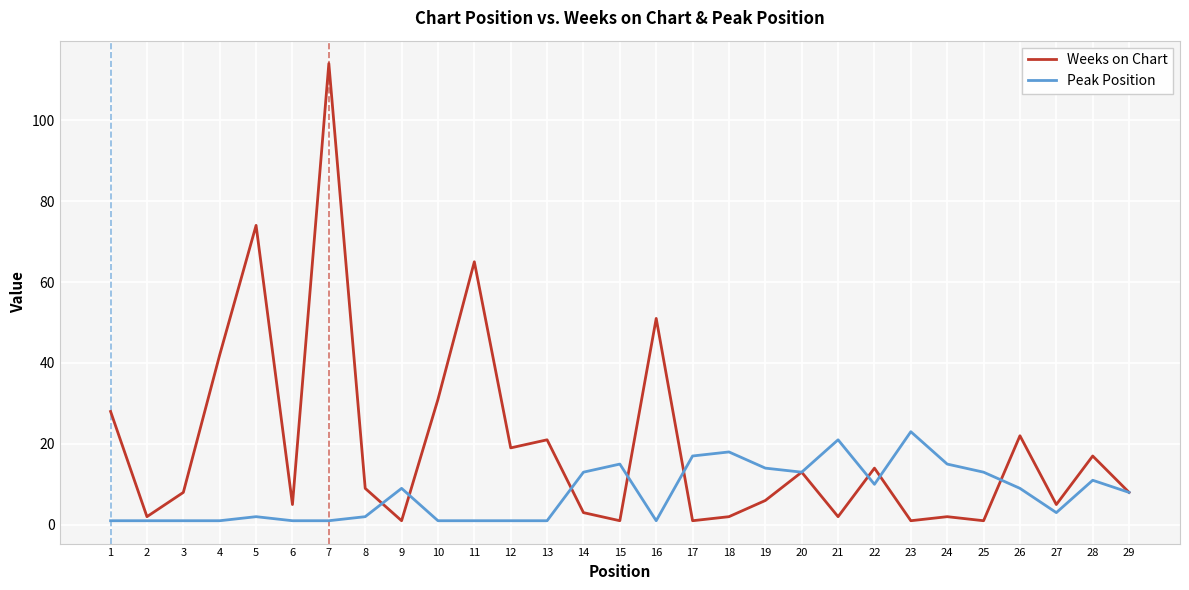

Which series has the widest spread of values?

Weeks on Chart